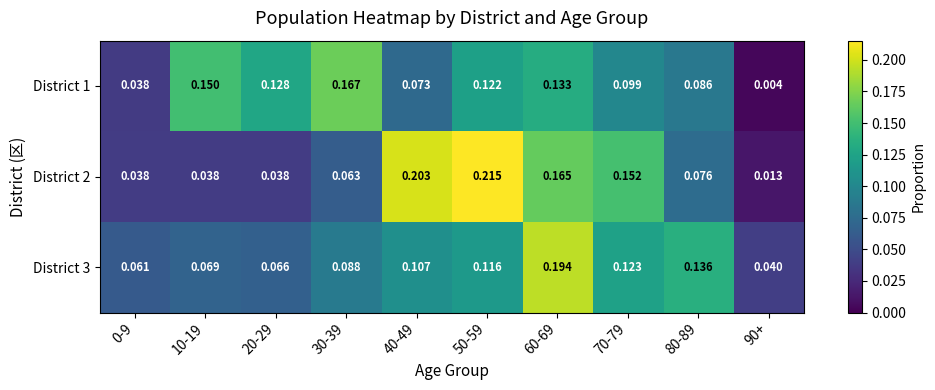

Is the value of District 2 at 80-89 greater than the value of District 1 at 10-19?

No